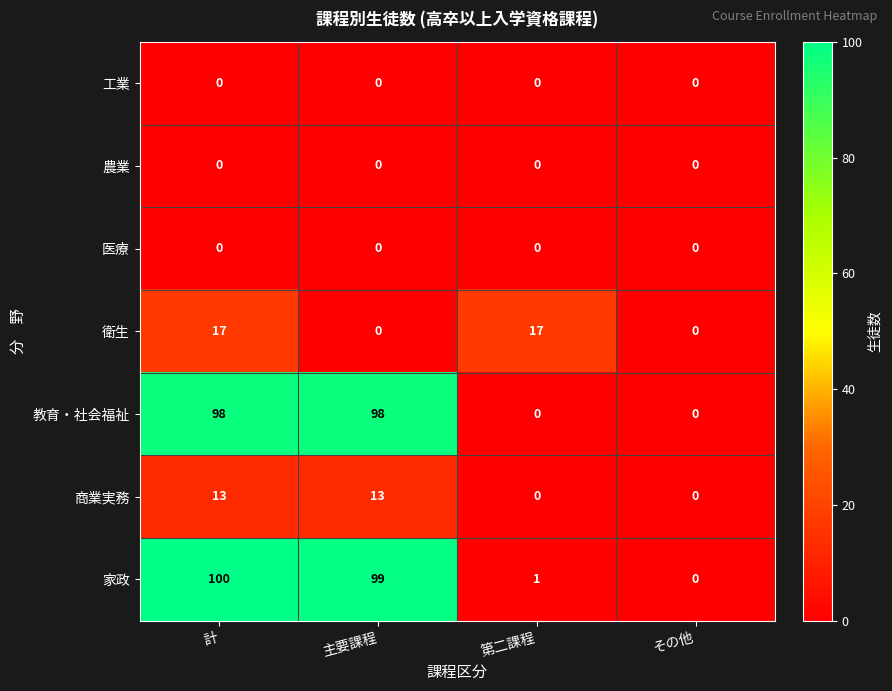

True or false: 商業実務 has a value of 23 at 主要課程.

False